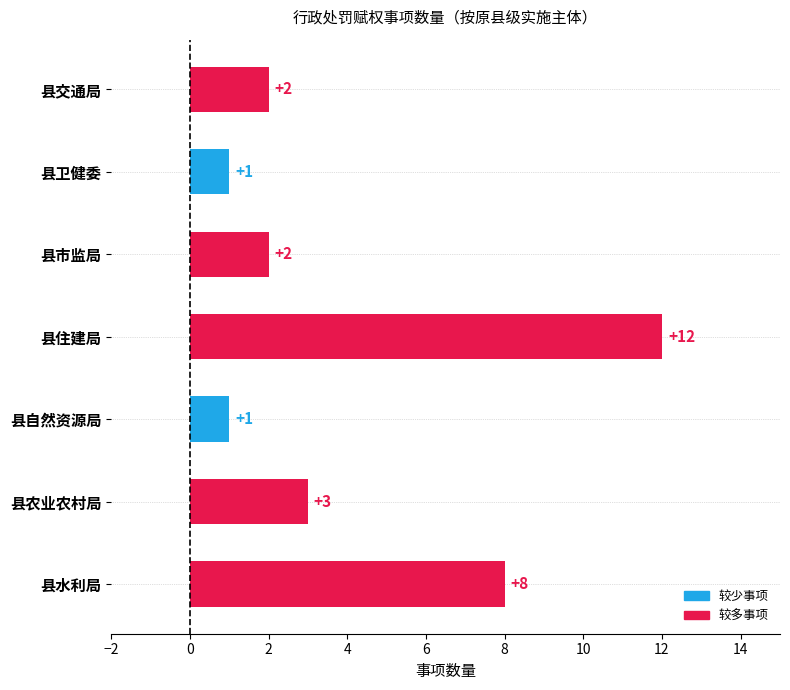

Approximately how many times larger is the value at 县卫健委 compared to 县交通局?

0.5